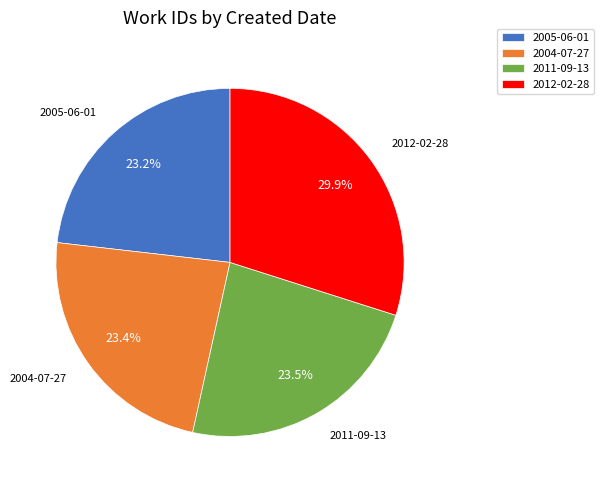

How many slices are in this pie chart?

4